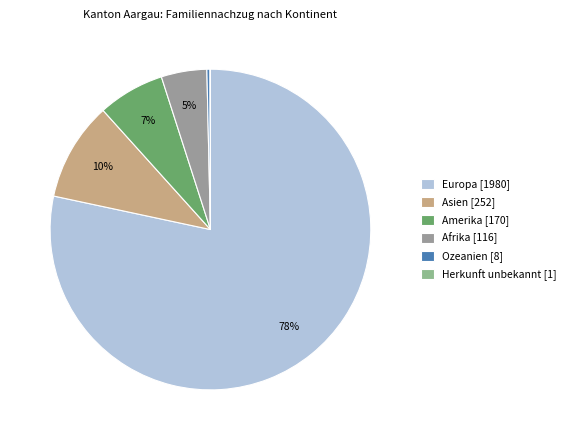

To the nearest percent, what is the average slice percentage?

17%